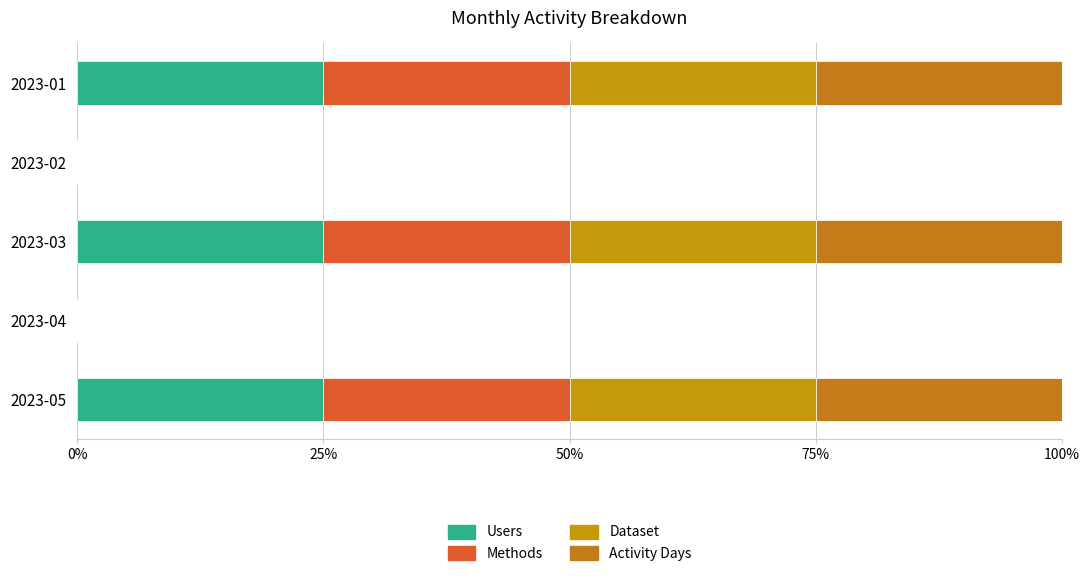

What is the difference between the maximum and second lowest values in the Dataset series?

25